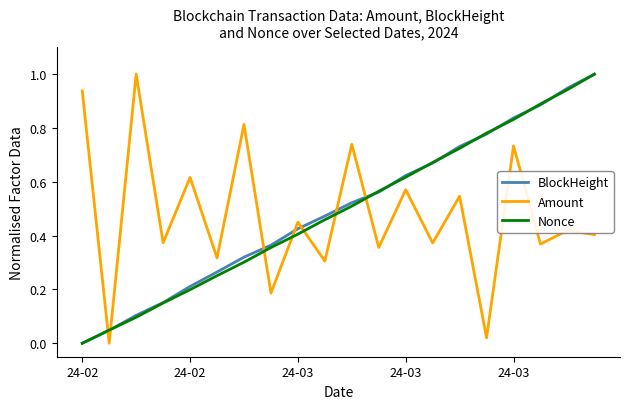

How many times do BlockHeight and Amount cross each other?

7